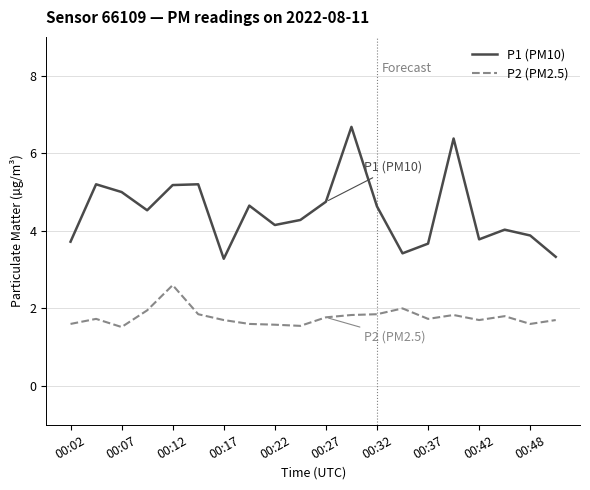

True or false: P1 (PM10) and P2 (PM2.5) intersect in this chart.

False